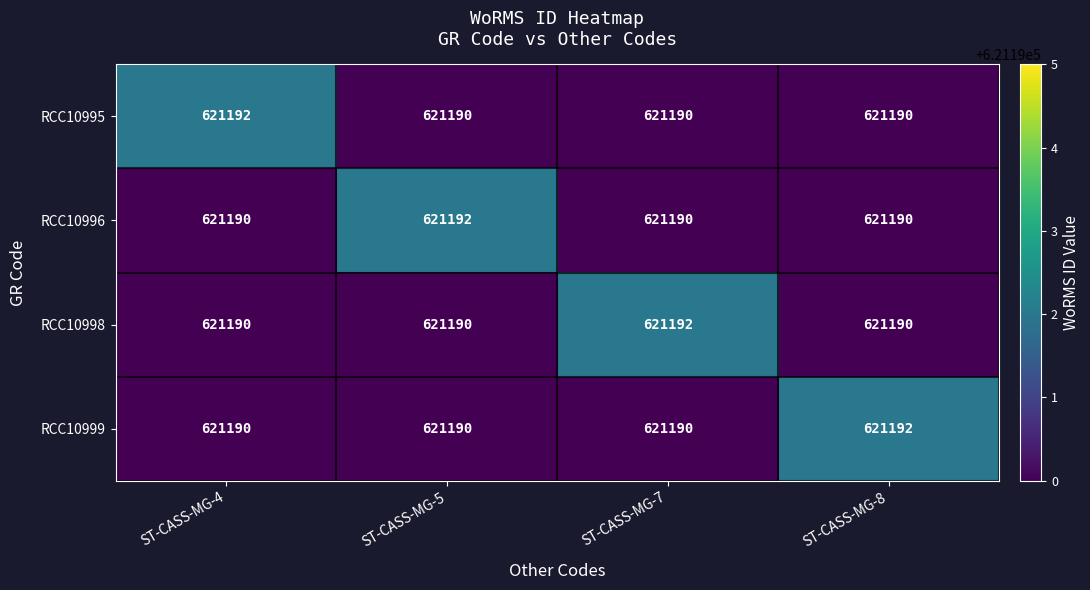

Reading right to left, what are all the values shown in this chart?

RCC10995: ST-CASS-MG-8=621190	ST-CASS-MG-7=621190	ST-CASS-MG-5=621190	ST-CASS-MG-4=621192
RCC10996: ST-CASS-MG-8=621190	ST-CASS-MG-7=621190	ST-CASS-MG-5=621192	ST-CASS-MG-4=621190
RCC10998: ST-CASS-MG-8=621190	ST-CASS-MG-7=621192	ST-CASS-MG-5=621190	ST-CASS-MG-4=621190
RCC10999: ST-CASS-MG-8=621192	ST-CASS-MG-7=621190	ST-CASS-MG-5=621190	ST-CASS-MG-4=621190